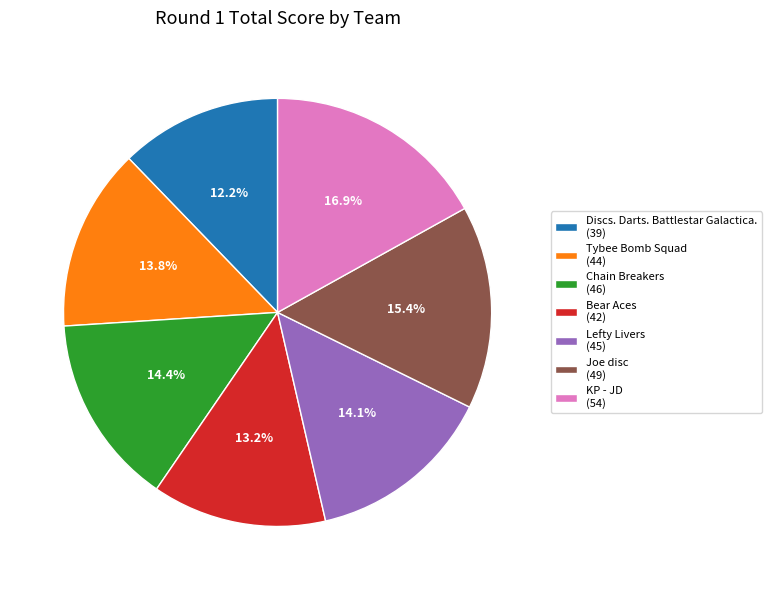

Is there any slice that represents more than half of the pie?

No